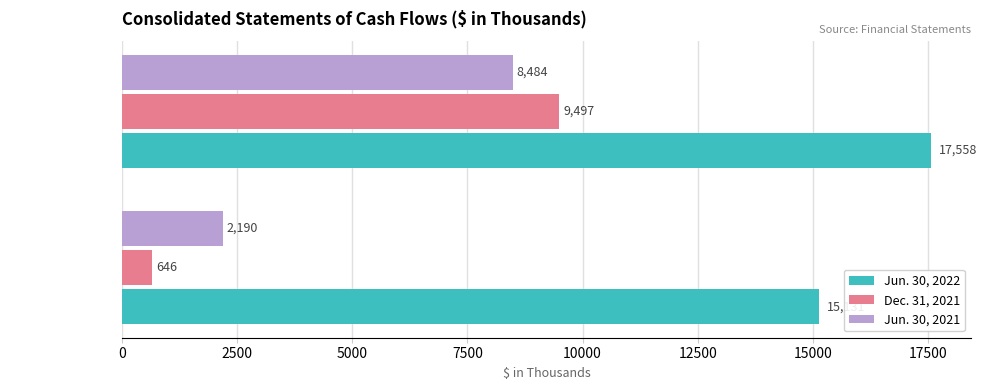

True or false: Jun. 30, 2022 has a value of 17558 at Total Cash.

True